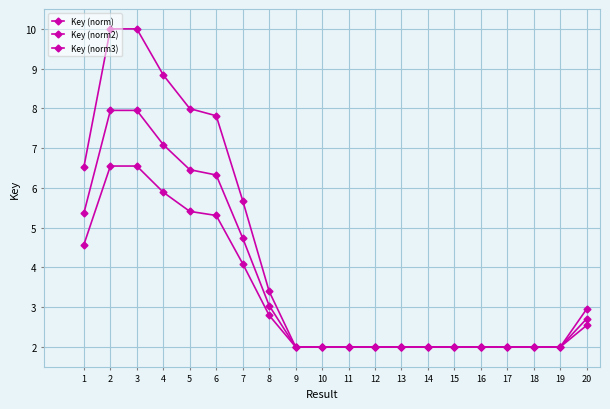

How many data points does each series have?

20